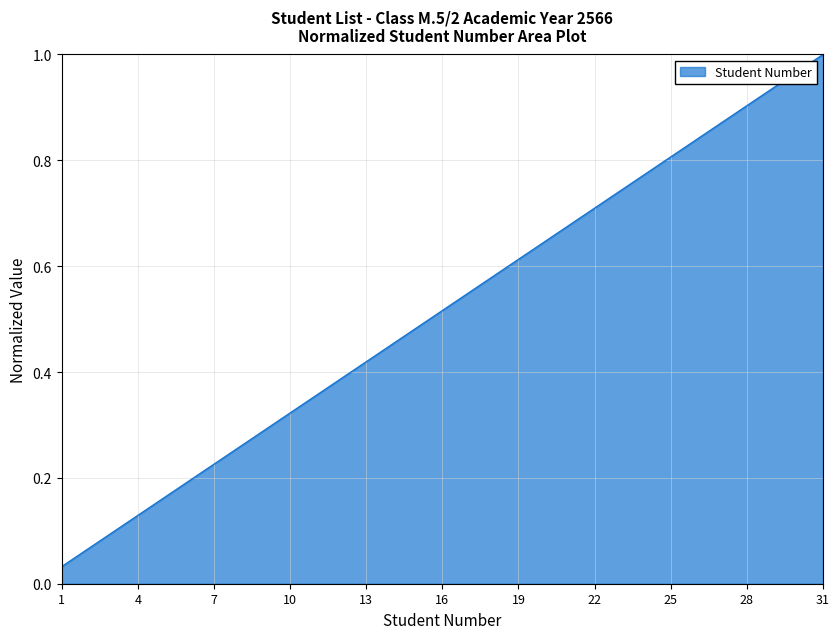

True or false: the data shows 1.3 at 25.

False